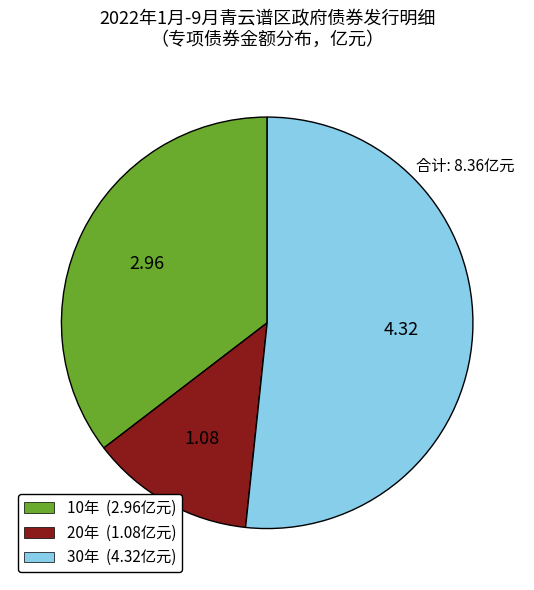

Do 20年 (1.08亿元) and 10年 (2.96亿元) together represent more than half of the pie?

No